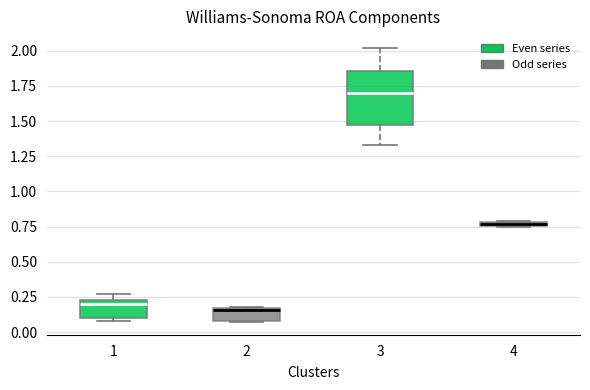

Comparing the boxes themselves (not the whiskers), which one is the tallest?

3